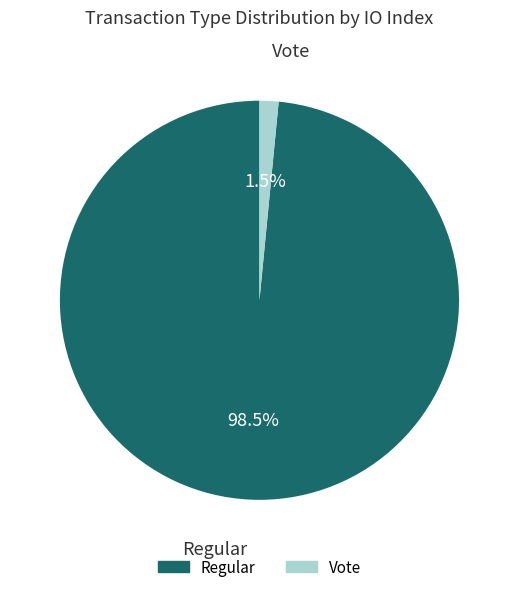

How many slices are in this pie chart?

2